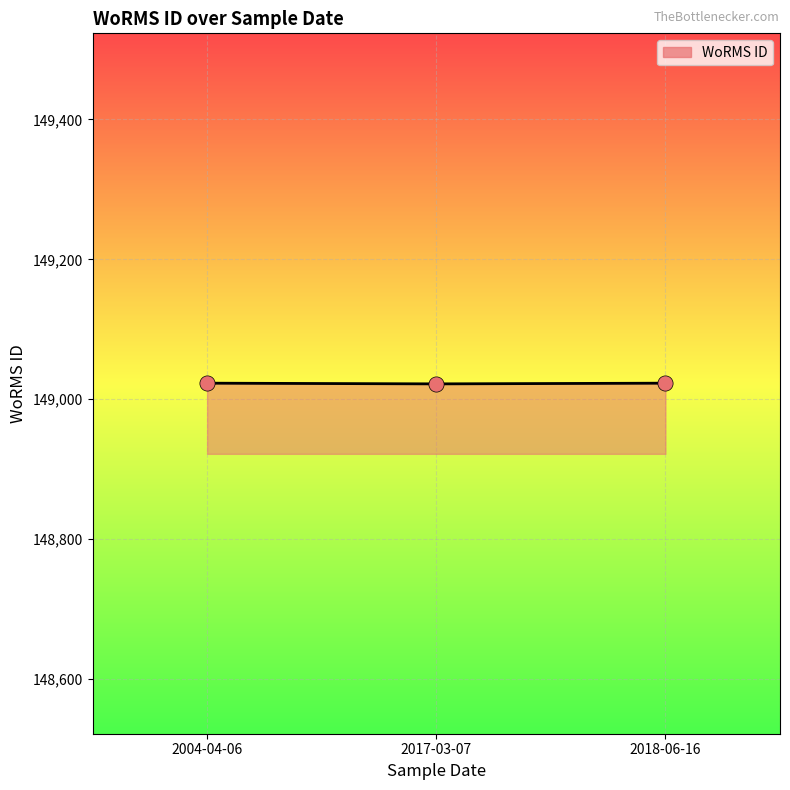

Approximately how many times larger is the value at 2018-06-16 compared to 2017-03-07?

1.0